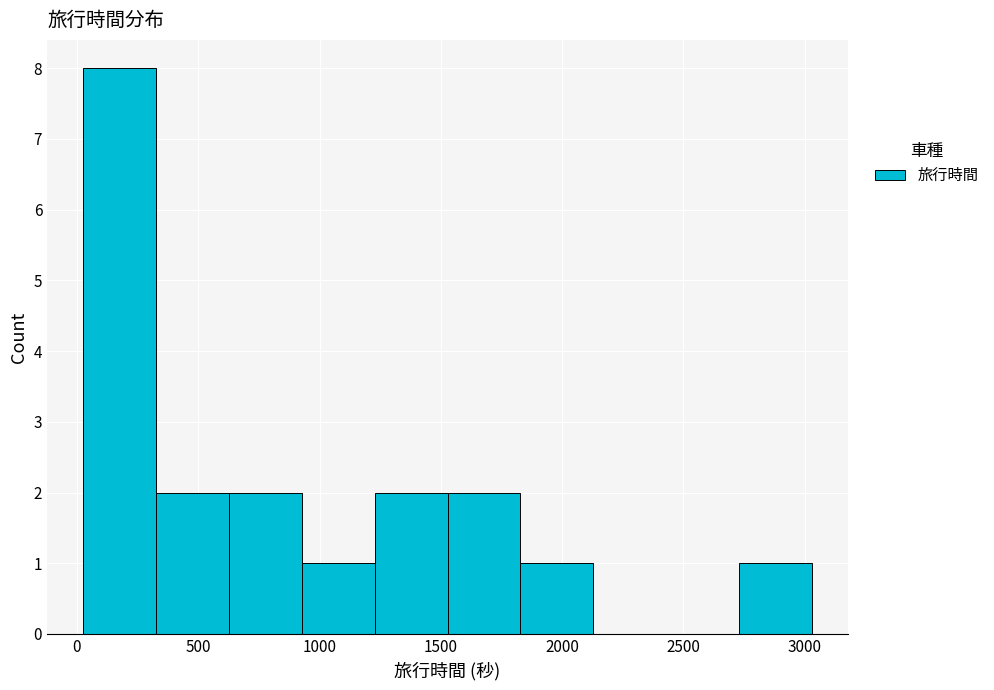

Reading left to right, transcribe this chart: for each bar, give the range it covers on the x-axis and its height. Neither the bar edges nor the heights are printed on the chart, so give them approximately, as read against the axes.

50 to 350: 8
350 to 650: 2
650 to 950: 2
950 to 1250: 1
1250 to 1550: 2
1550 to 1850: 2
1850 to 2150: 1
2150 to 2450: 0
2450 to 2750: 0
2750 to 3050: 1